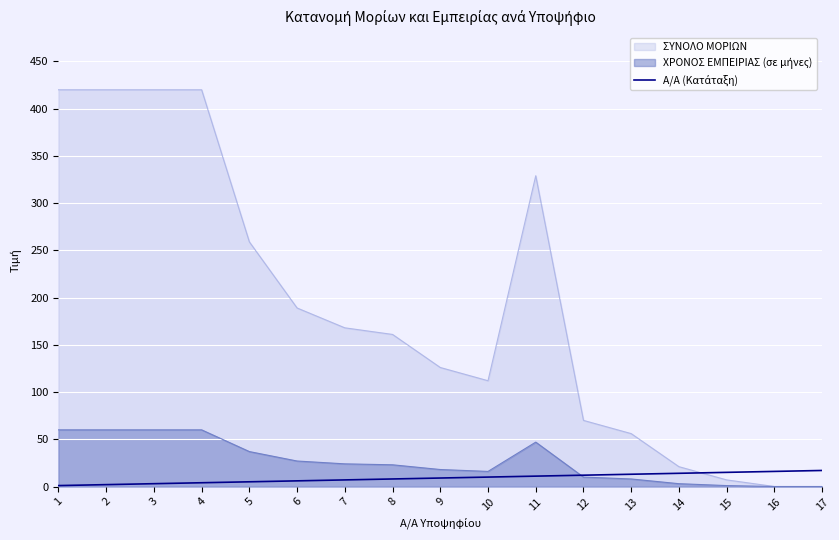

Which series has the widest spread of values?

ΣΥΝΟΛΟ ΜΟΡΙΩΝ